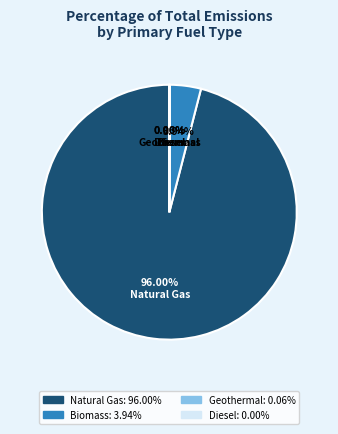

Do Biomass and Natural Gas together represent more than half of the pie?

Yes